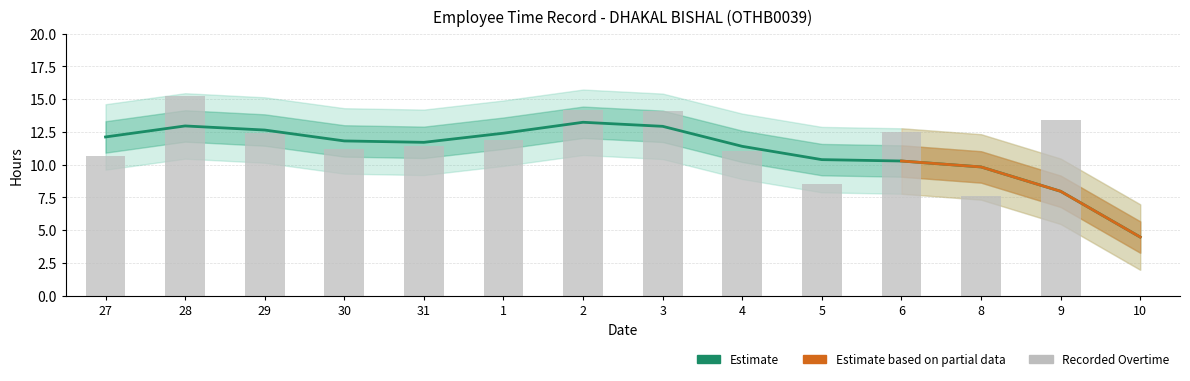

Count the number of categories in the chart.

14